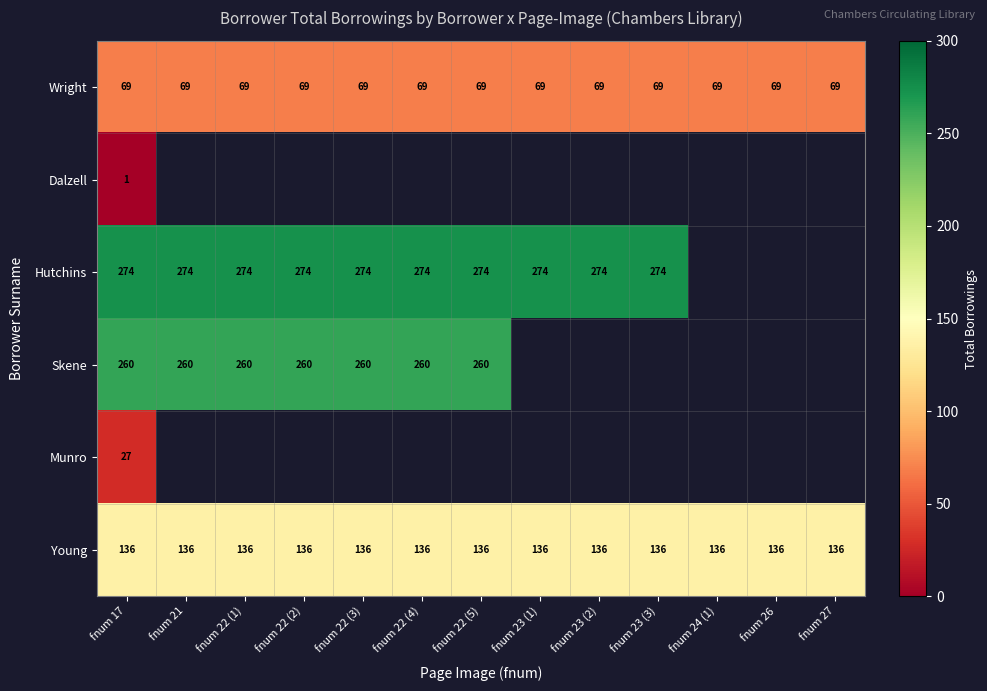

The value of Young at fnum 27 is 136. True or false?

True